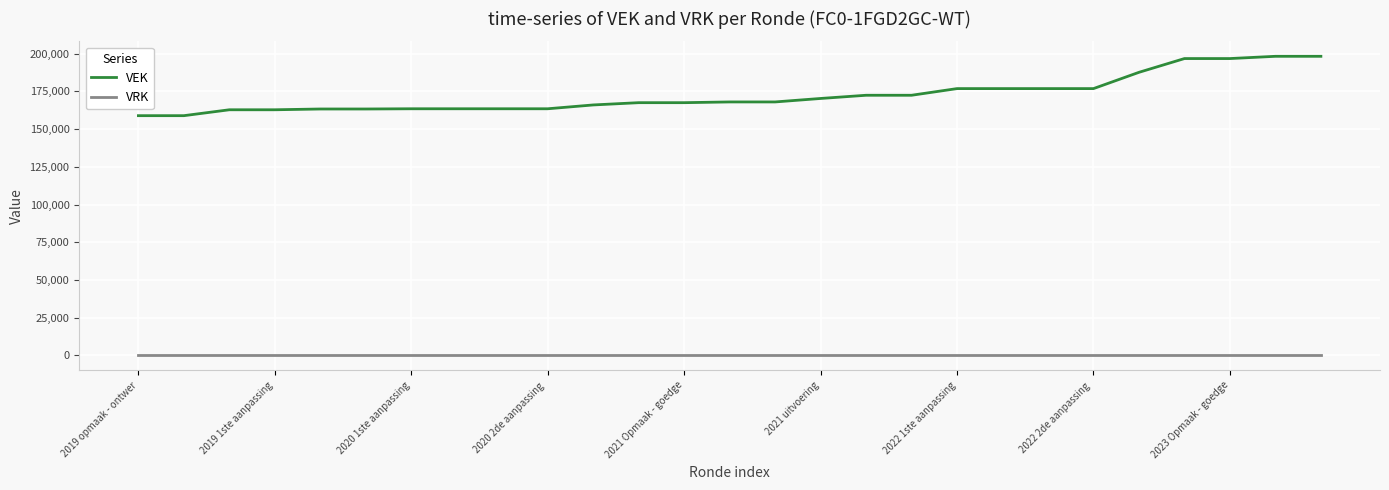

Does the chart have visible grid lines?

Yes